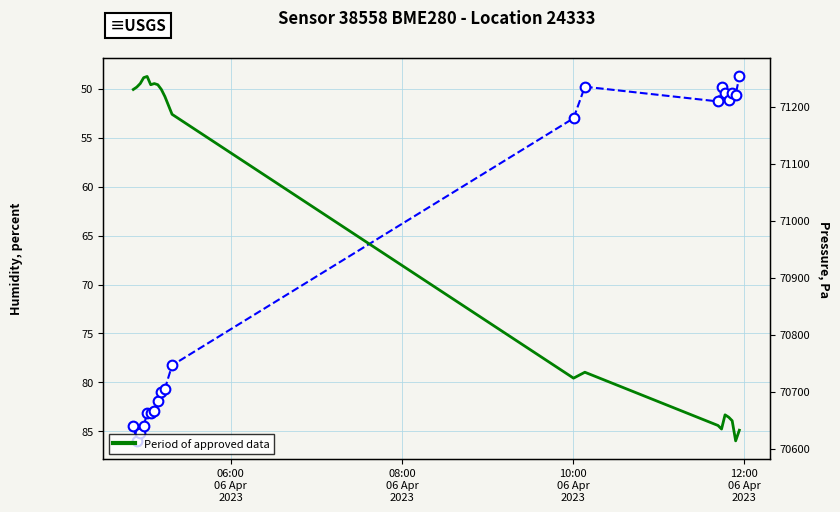

Reading left to right, list all the values displayed in this chart.

humidity: 84.5	86.0	85.1	84.5	83.1	83.1	82.9	81.8	80.9	80.6	78.2	53.0	49.8	51.3	49.9	50.5	51.1	50.5	50.6	48.8
pressure: 71230.3	71234.5	71240.7	71251.1	71253.2	71238.7	71240.7	71238.7	71230.3	71217.9	71186.8	70724.0	70734.4	70641.0	70634.8	70659.7	70655.5	70649.3	70614.1	70632.7